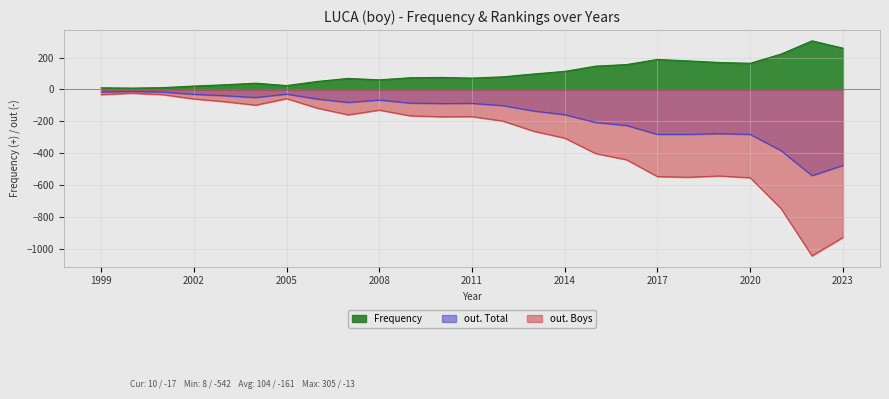

In Frequency, how many points are higher than both neighbors (excluding endpoints)?

5